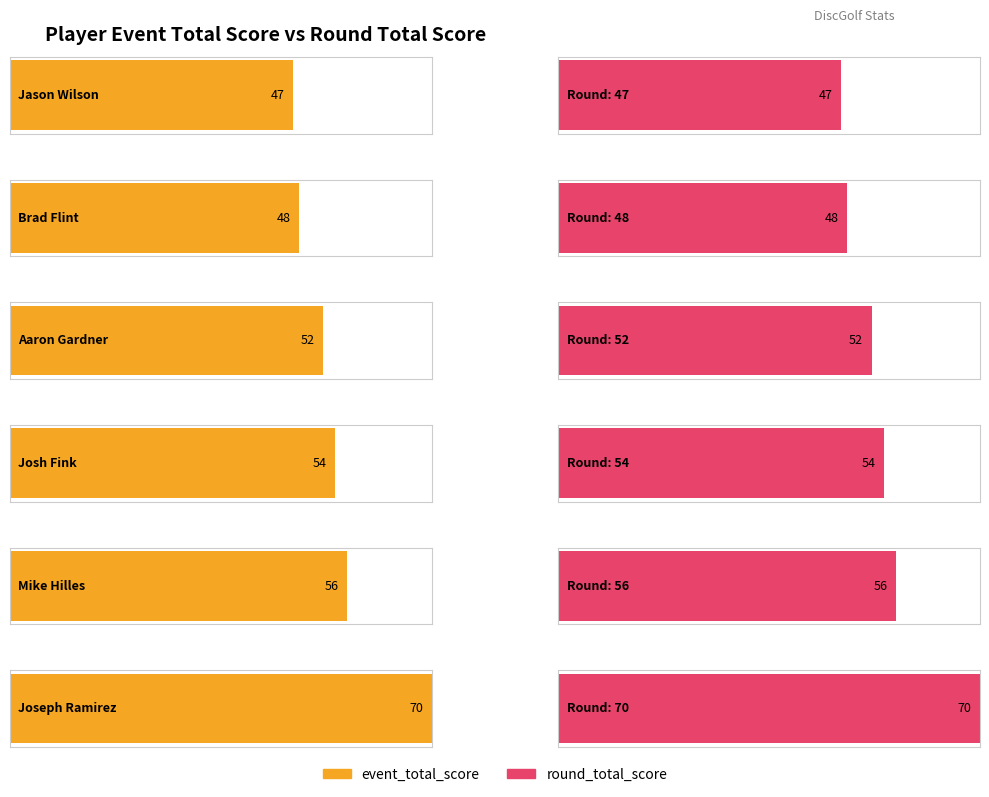

What is the average value of the round_total_score series?

54